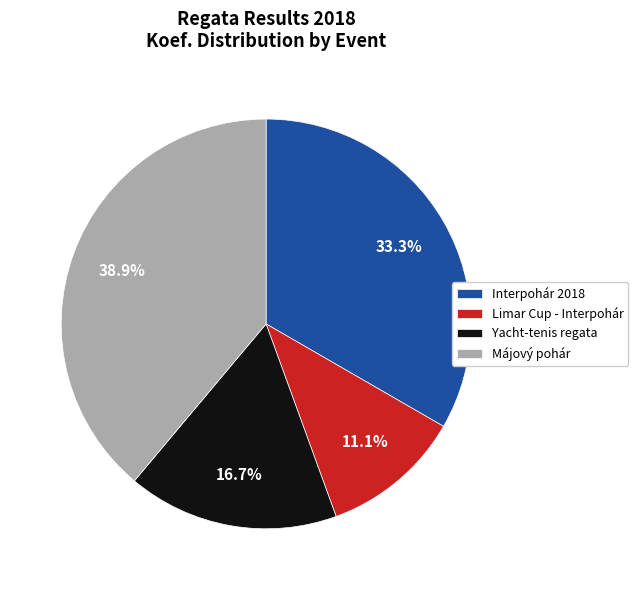

To the nearest percent, what is the combined percentage of Interpohár 2018 and Limar Cup - Interpohár?

44%